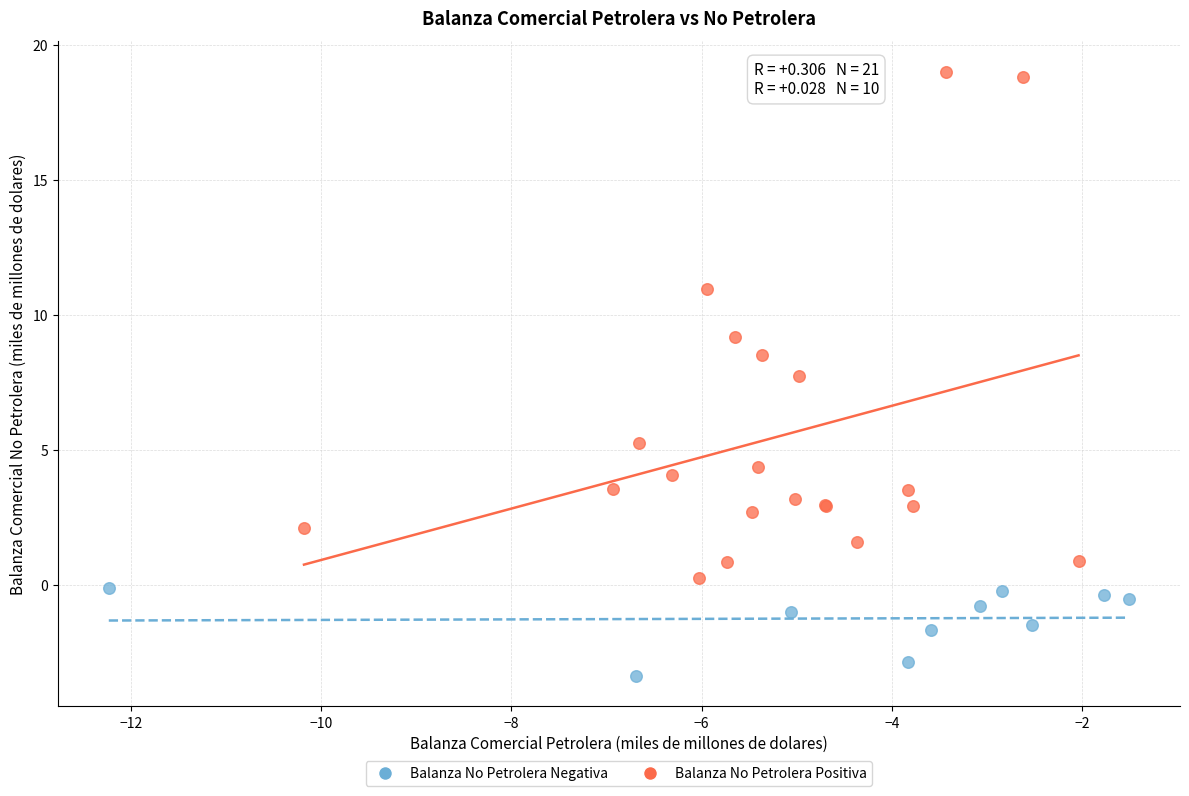

What are all the series names shown in the legend?

Balanza No Petrolera Negativa, Balanza No Petrolera Positiva